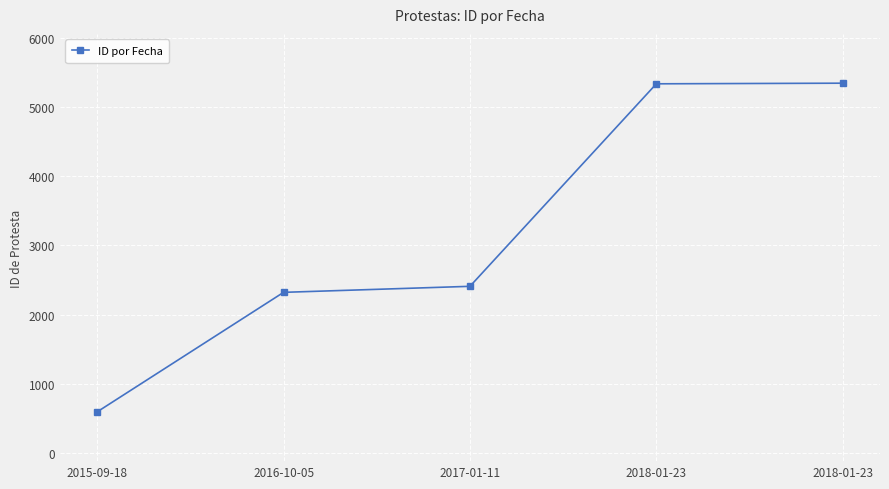

What is the value of the 4th point from the left?

5334